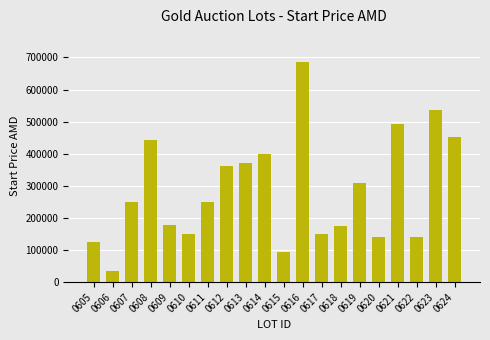

What is the difference between the maximum and minimum values?

650051